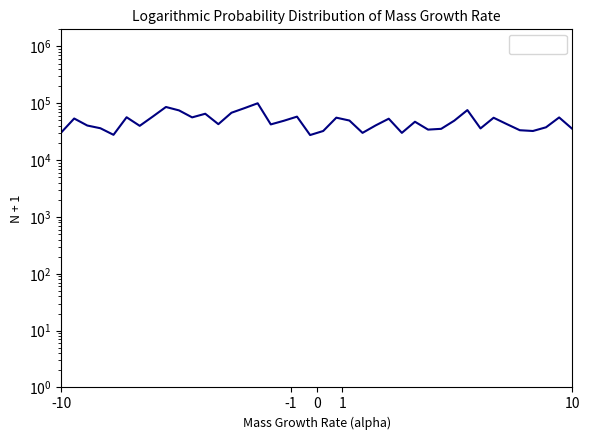

Reading left to right, what are all the values shown in this chart?

30417.3	53951.7	40612.7	36364.6	27868.5	56755.5	40103.0	58454.7	86067.3	74937.3	56500.6	65421.6	42906.7	68140.3	82244.0	100001.0	42481.9	49278.8	58199.8	27613.6	32541.4	55820.9	49703.6	30162.4	40782.6	53526.9	30162.4	47324.7	34410.5	35515.0	49448.7	75871.9	36109.8	55651.0	43076.6	33560.9	32541.4	37809.0	56330.7	35515.0